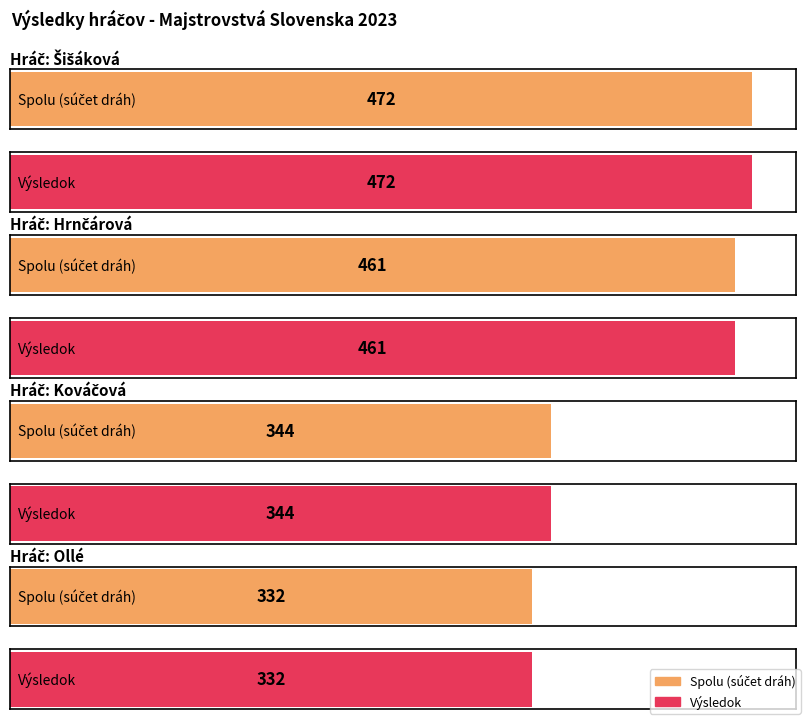

Are the bars grouped side by side (vs. stacked)?

Yes